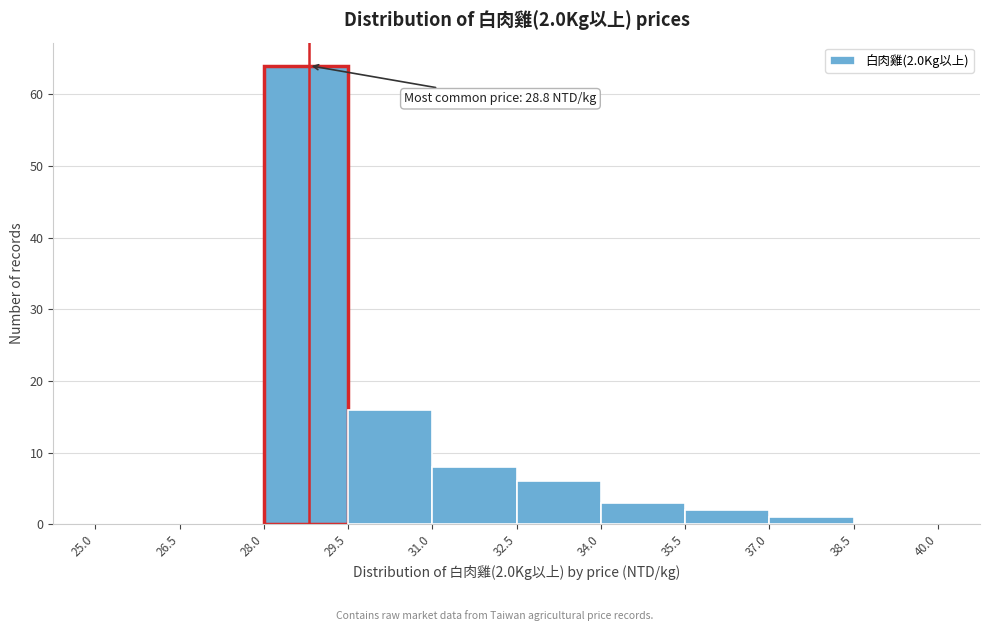

Over which range of the x-axis is the bar tallest?

28.0 to 29.5